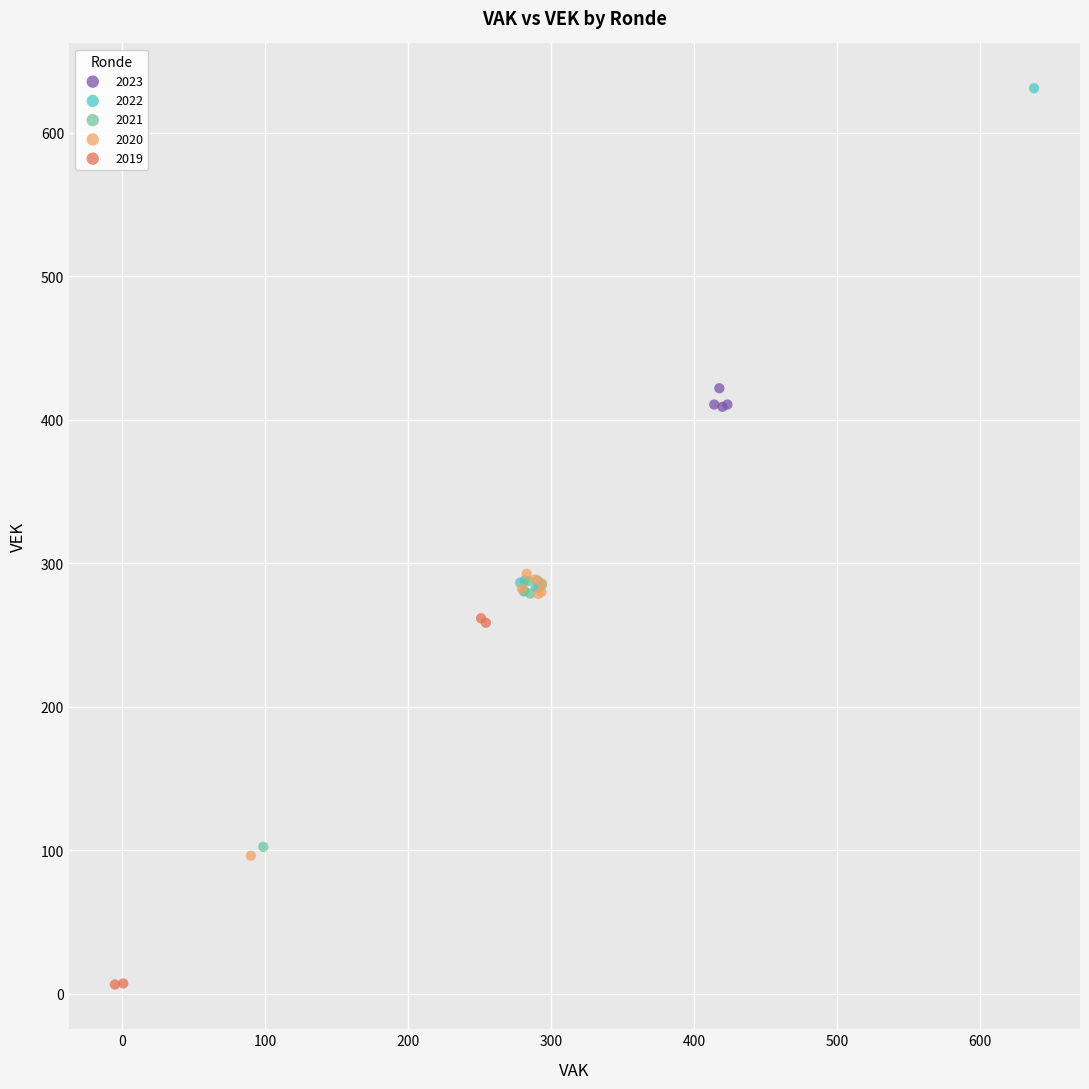

Which series contains the highest Y value?

2022